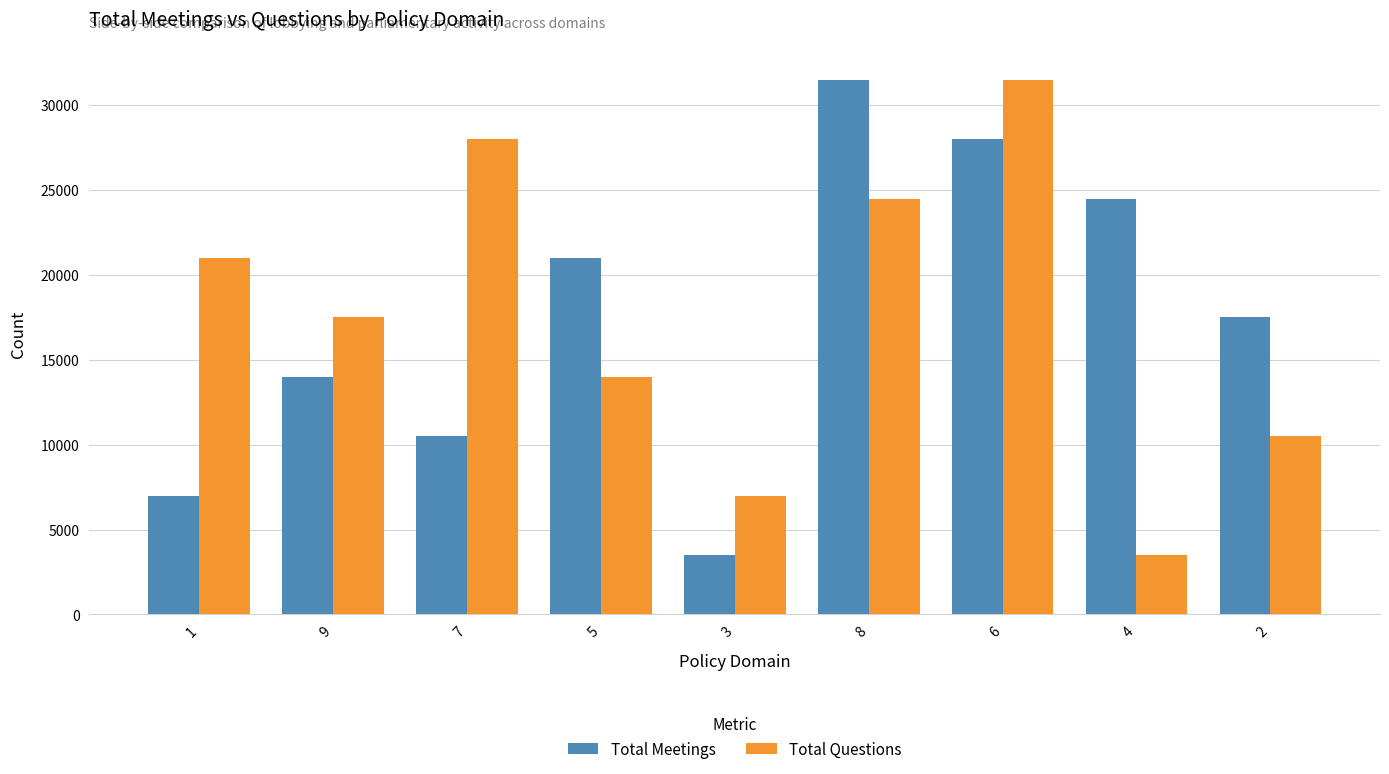

What is the spread (max minus min) of values at 5?

7000